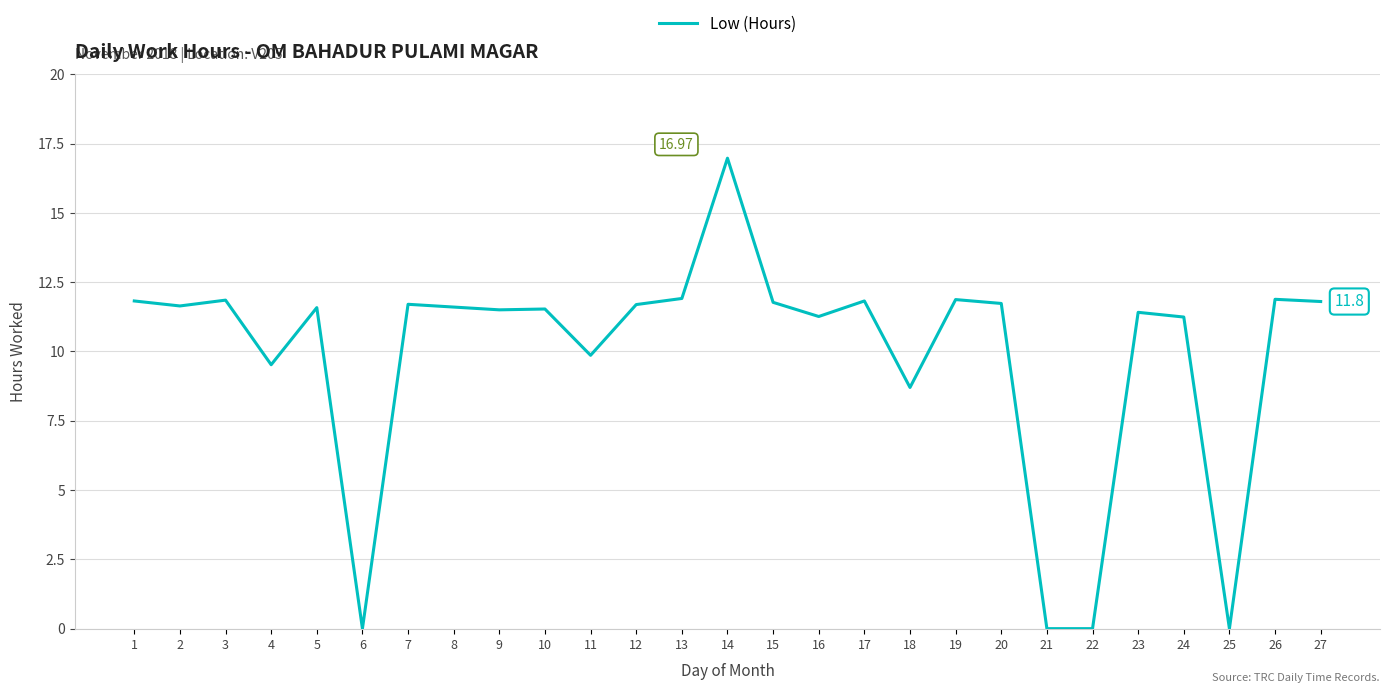

What is the difference between the maximum and minimum values?

17.0